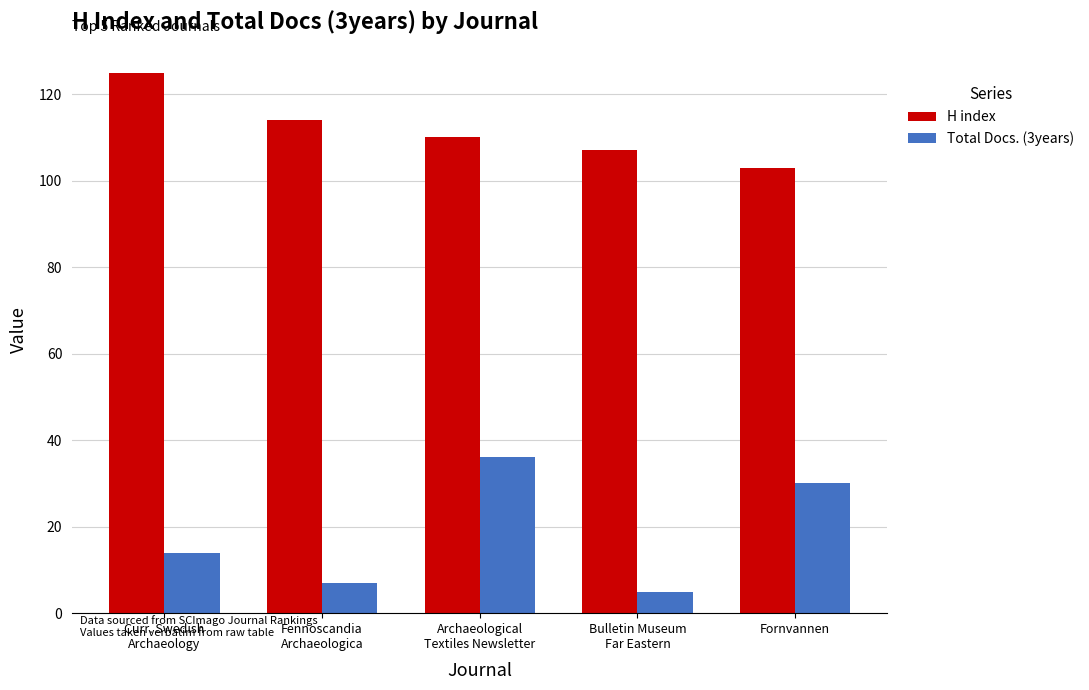

What is the difference between the highest and lowest values at Archaeological
Textiles Newsletter?

74